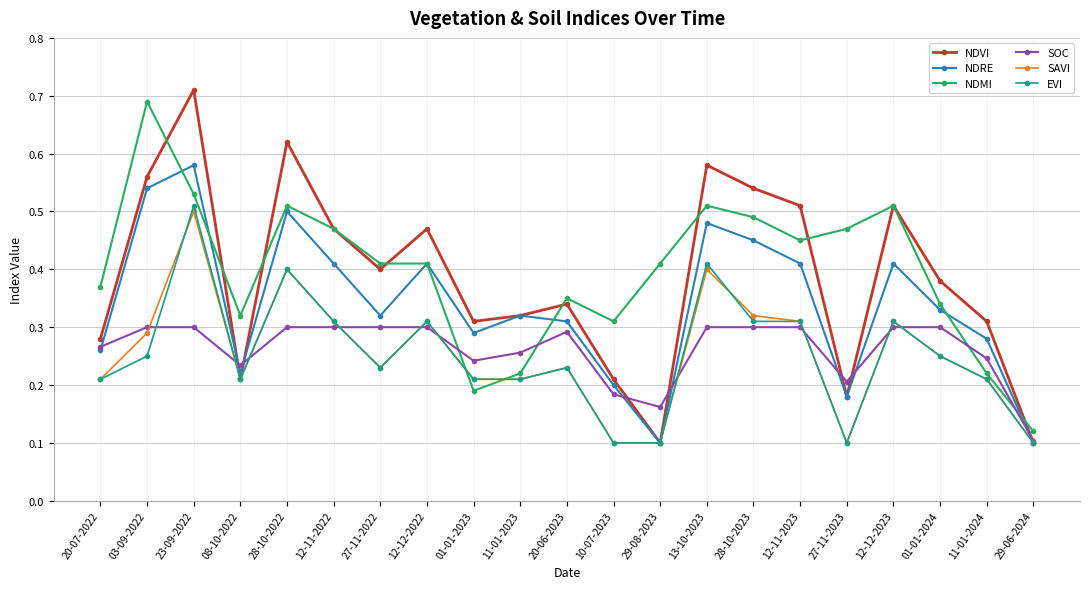

What is the label of the 9th point from the left?

01-01-2023